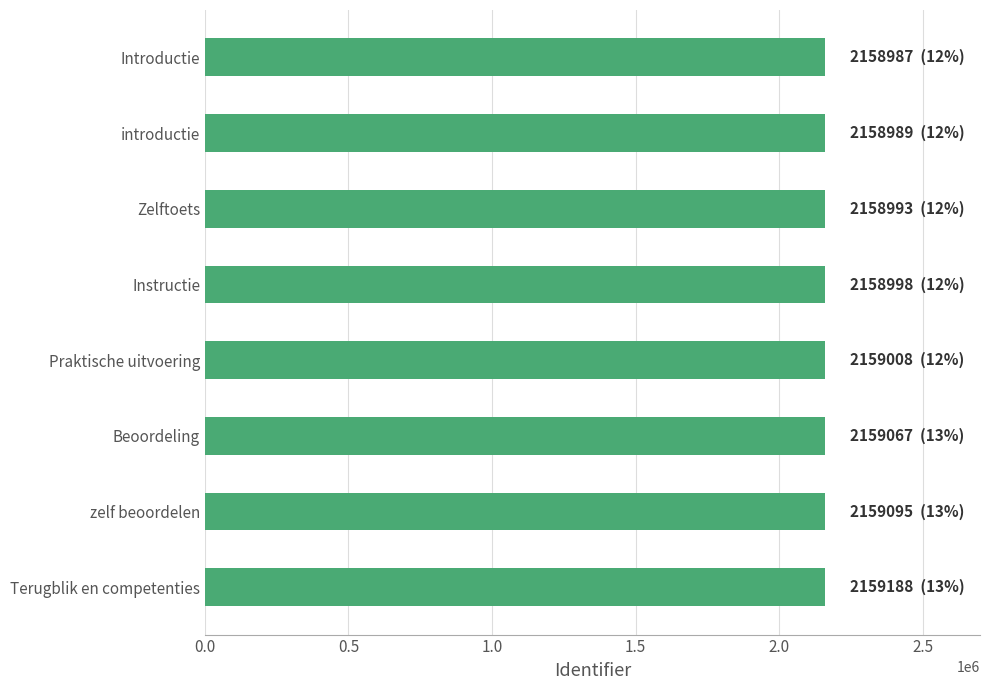

True or false: the data shows 2888842 at zelf beoordelen.

False